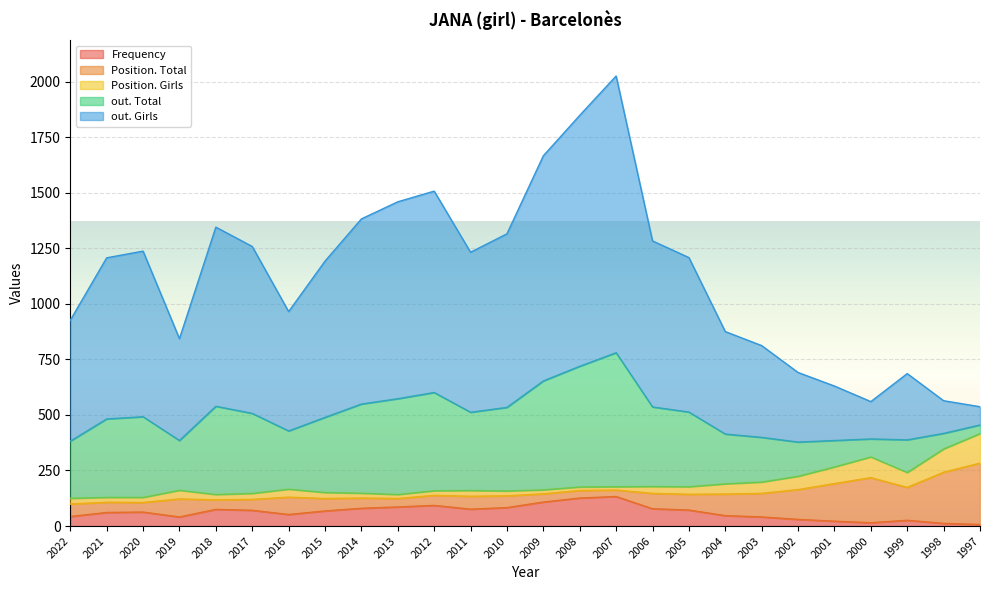

Between which two adjacent categories do out. Total and Position. Girls first intersect?

2001 and 2000